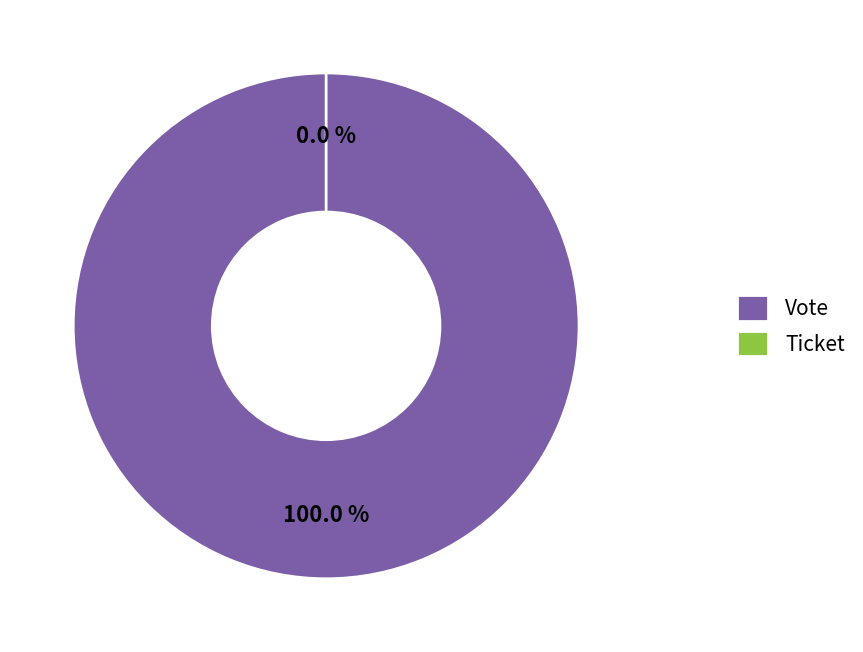

Count the number of slices in the pie.

2